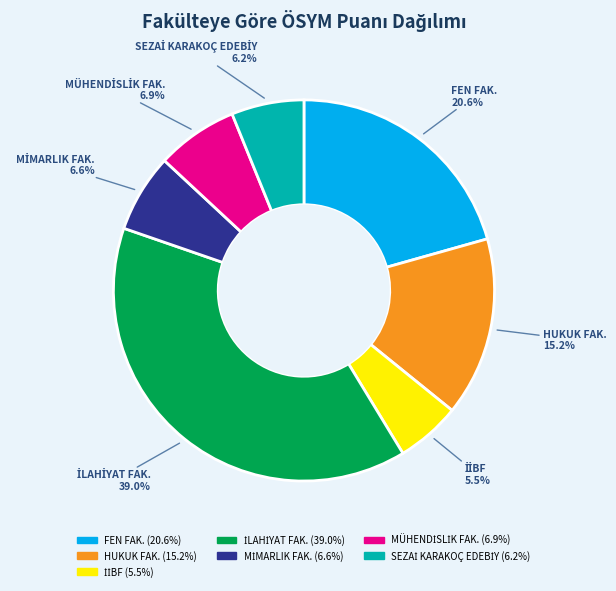

Is there any slice that represents more than half of the pie?

No